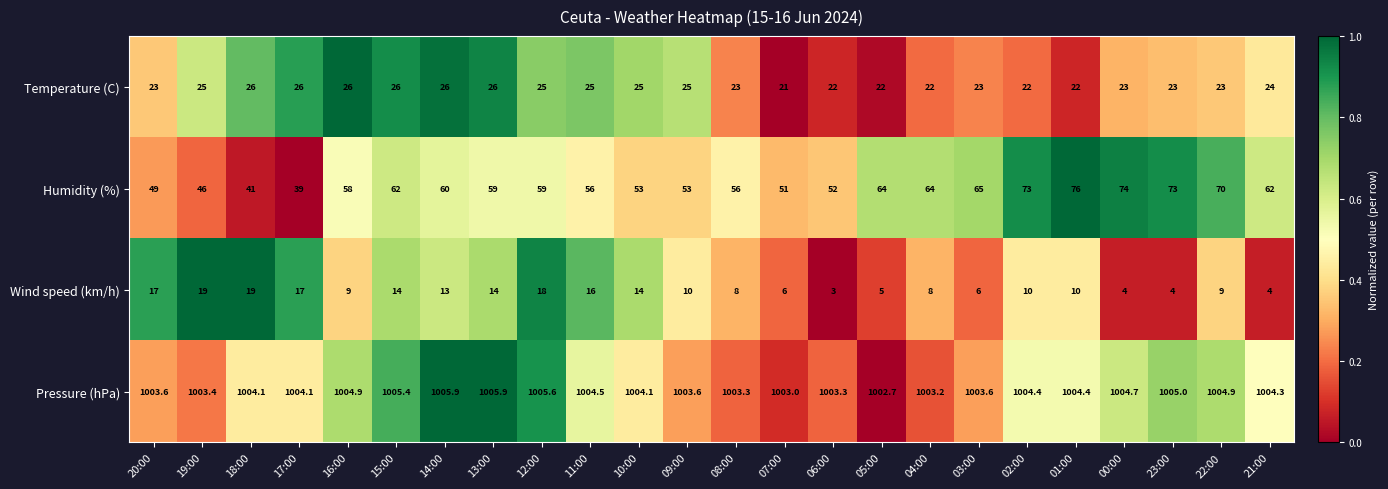

What is the difference between the second highest and second lowest values in the Temperature (C) series?

4.0